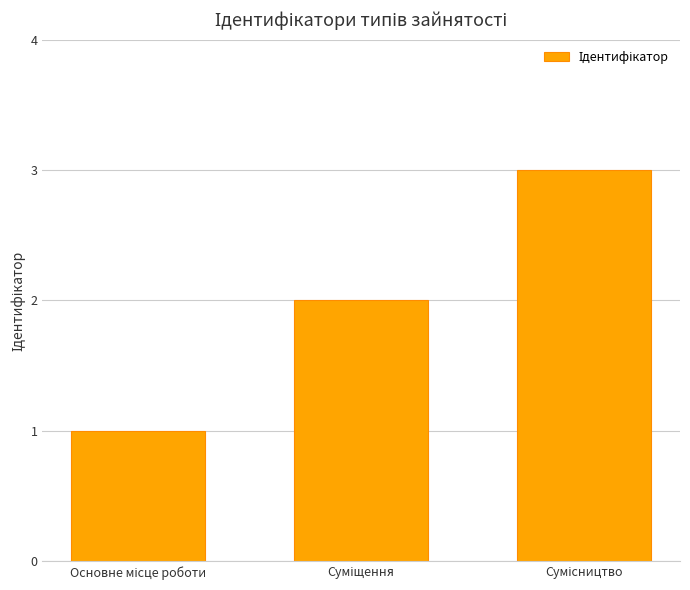

What is the average value?

2